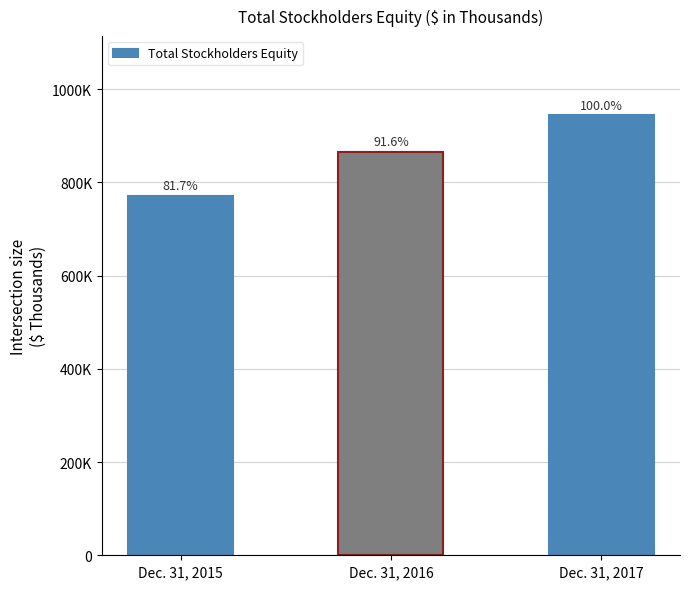

Count the number of data series in this chart.

1